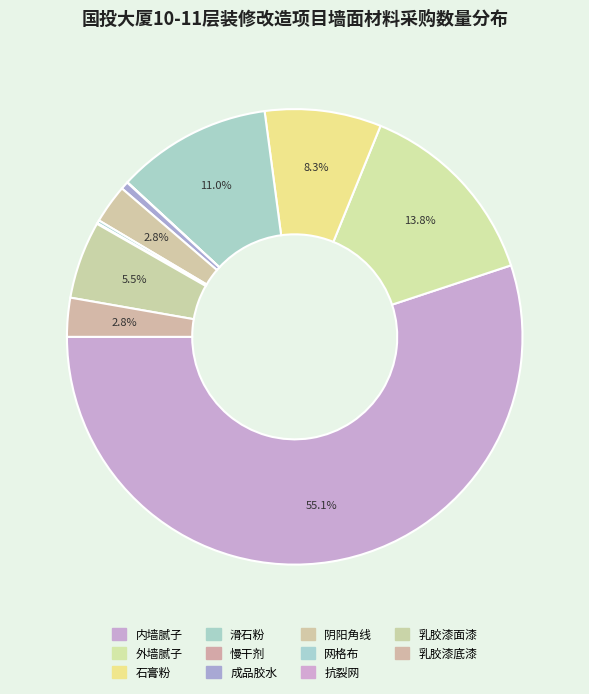

What is the smallest slice in the pie chart?

慢干剂